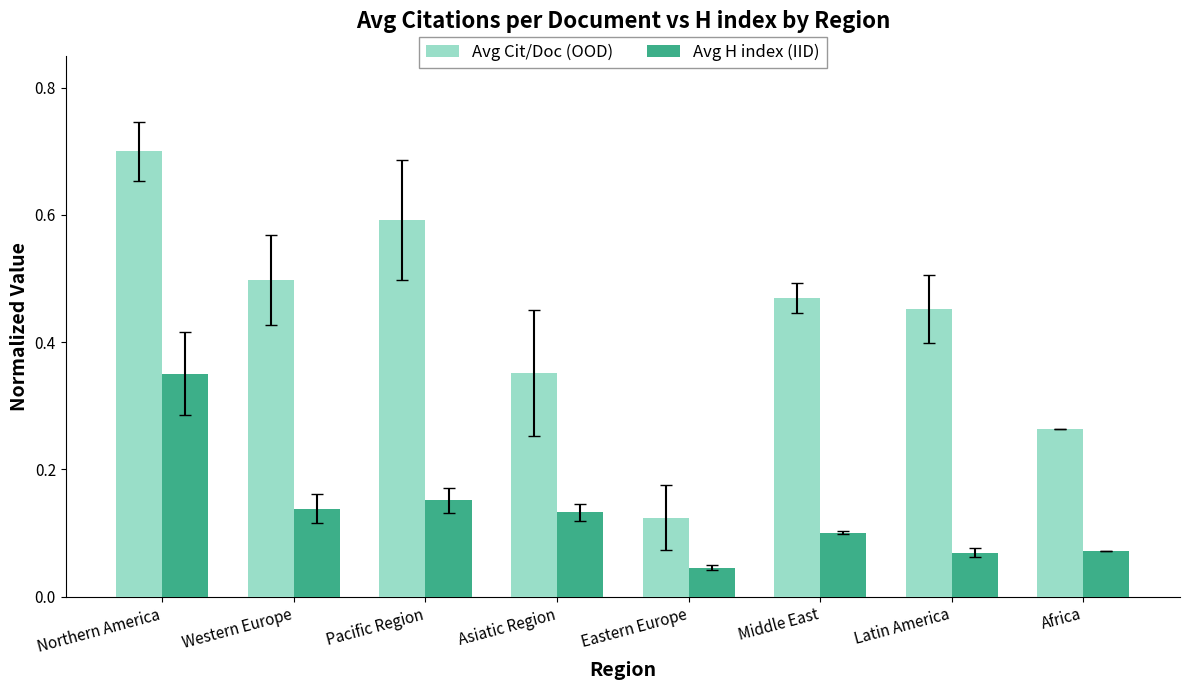

Which series has the widest spread of values?

Avg Cit/Doc (OOD)